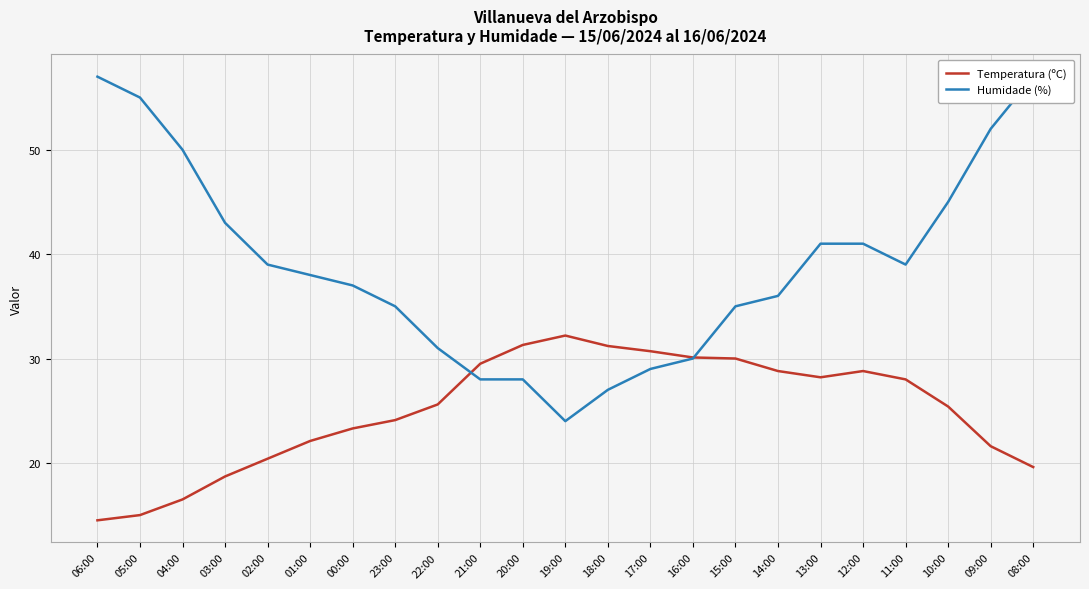

What is the lowest value of the Humidade (%) series?

24.0